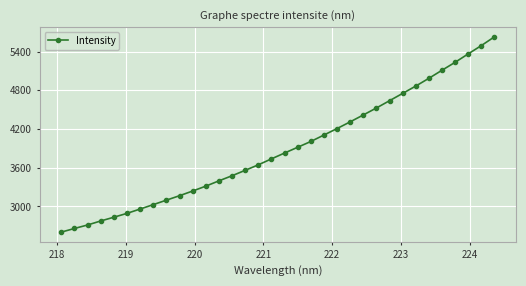

What is the value of the 27th point from the left?

4753.1